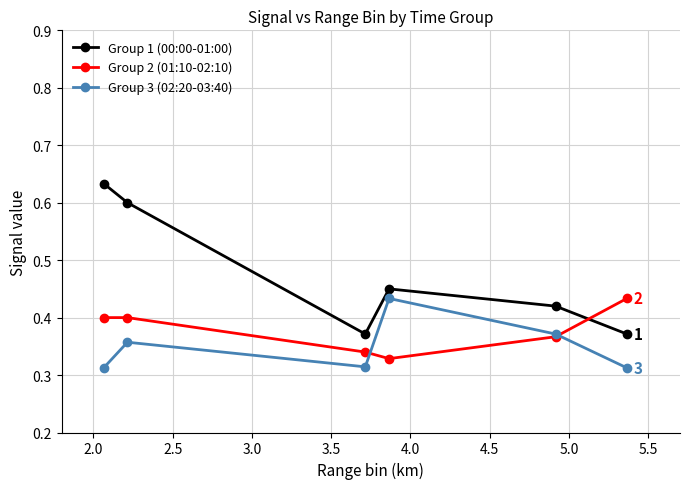

Count the Group 2 (01:10-02:10) values in the range 0 to 1.

6